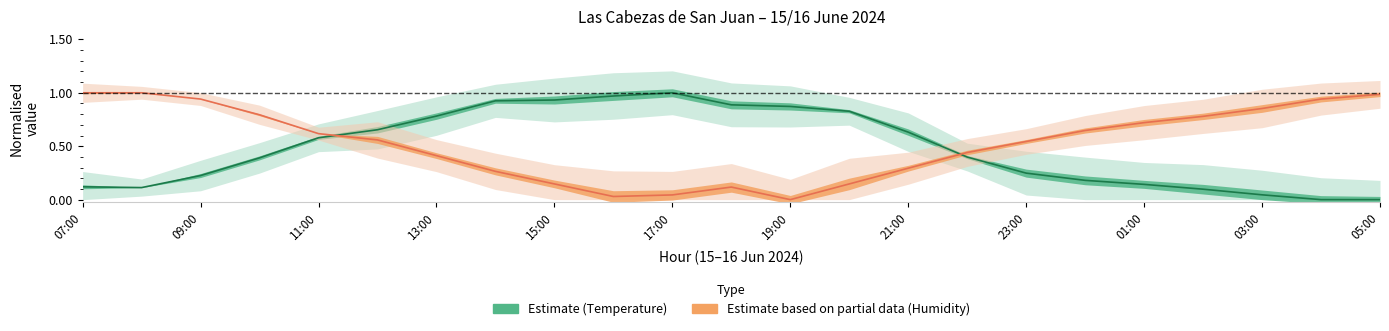

Rank the categories by Tenperartura (°C) value from highest to lowest.

17:00, 16:00, 15:00, 14:00, 18:00, 19:00, 20:00, 13:00, 12:00, 21:00, 11:00, 22:00, 10:00, 23:00, 09:00, 00:00, 01:00, 07:00, 08:00, 02:00, 03:00, 04:00, 05:00